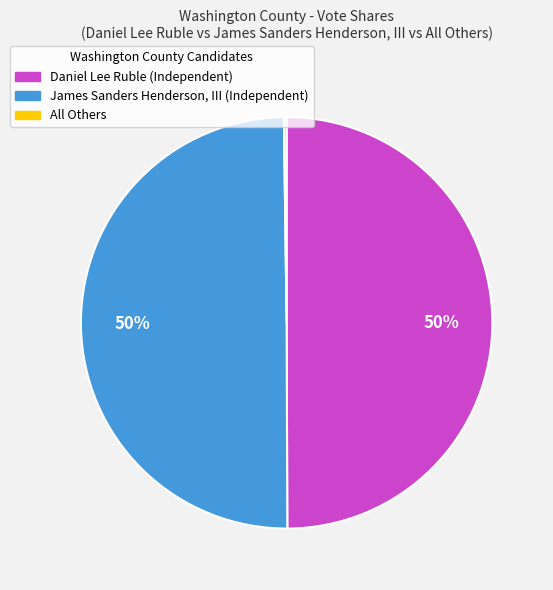

To the nearest percent, what is the average slice percentage?

33%